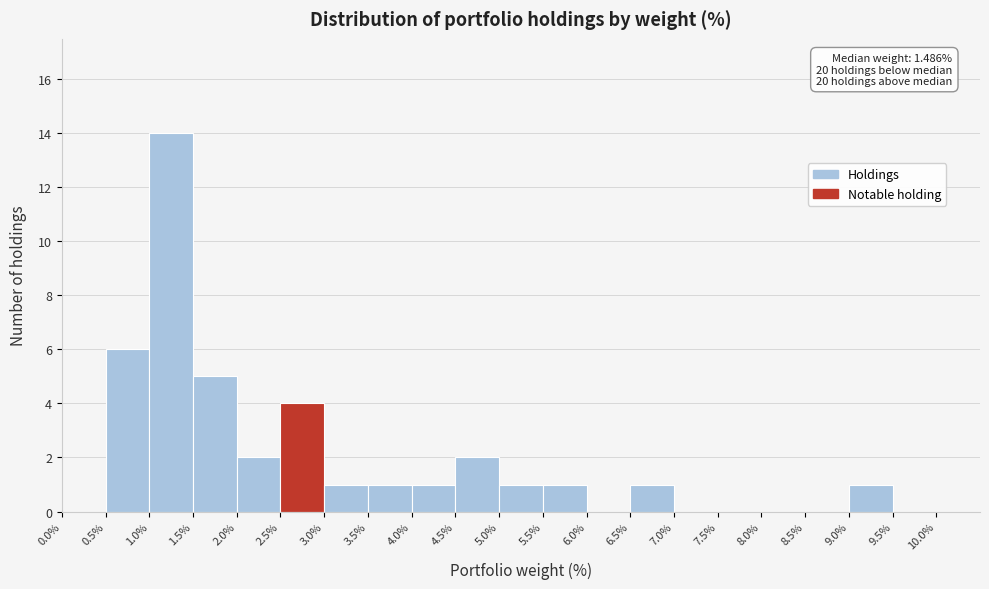

Which range on the x-axis has the tallest bar?

1.0% to 1.5%